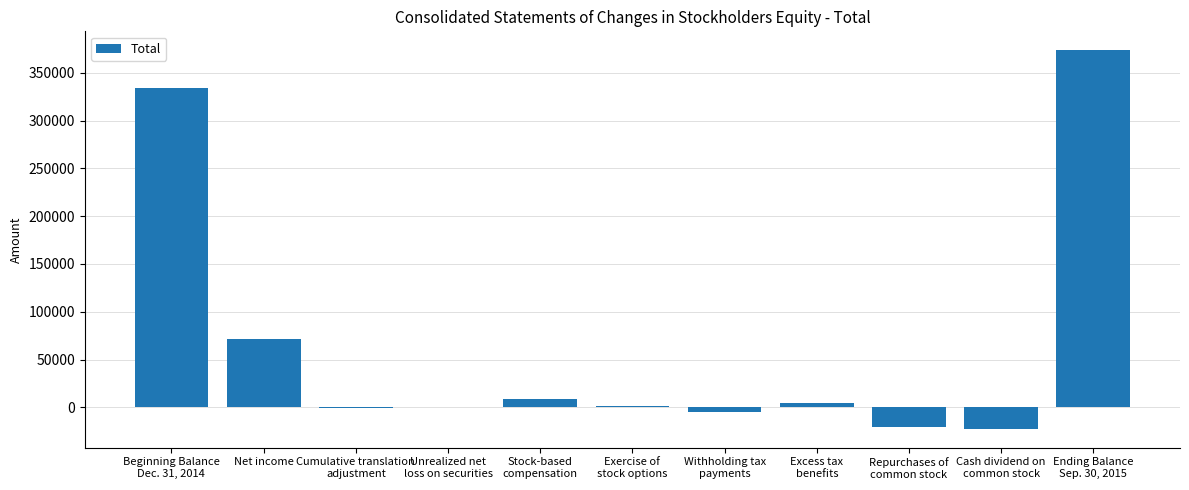

True or false: the data shows 71546 at Net income.

True